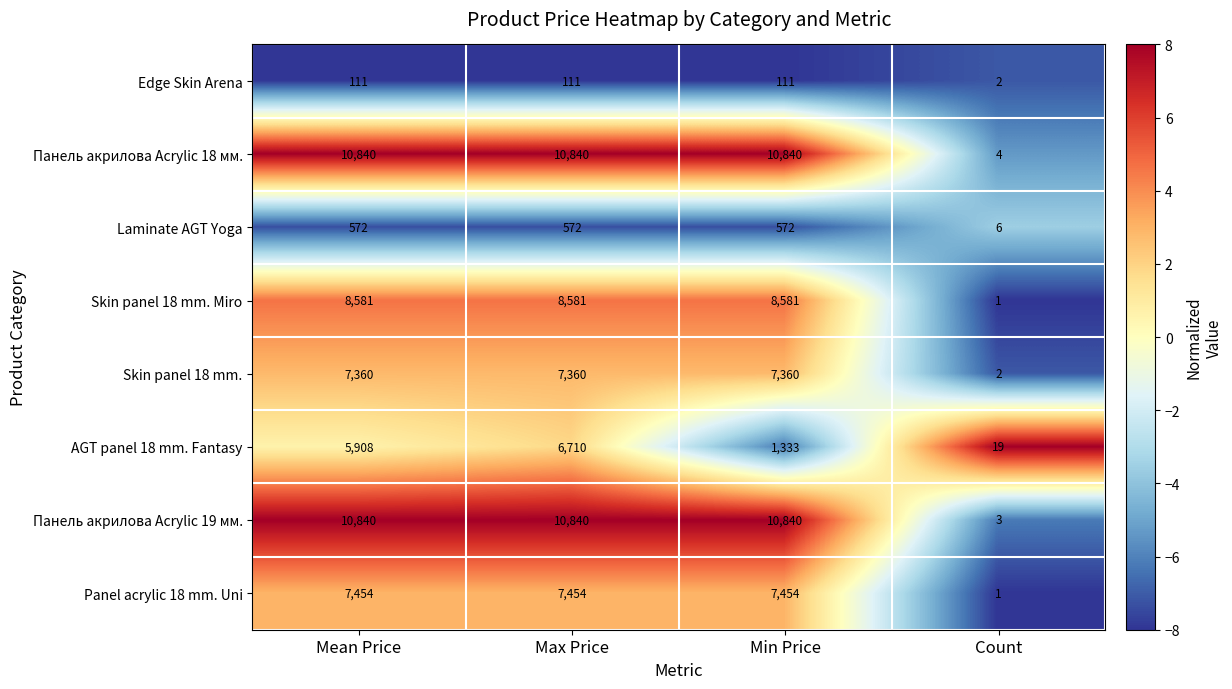

Which series has the largest range (max minus min)?

Панель акрилова Acrylic 19 мм.